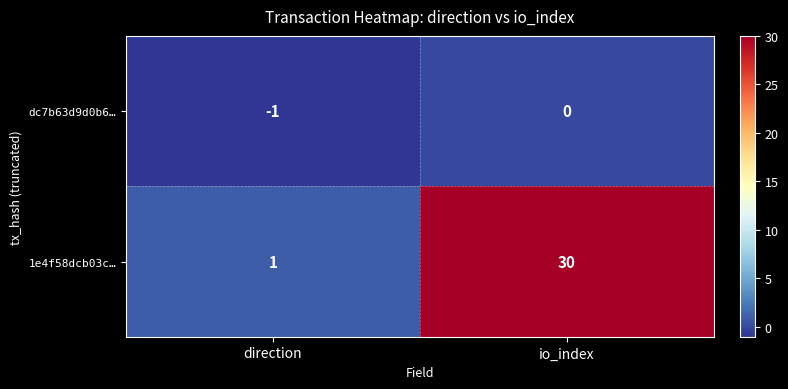

Reading left to right, transcribe all the data shown in this chart.

dc7b63d9d0b6…: direction=-1	io_index=0
1e4f58dcb03c…: direction=1	io_index=30